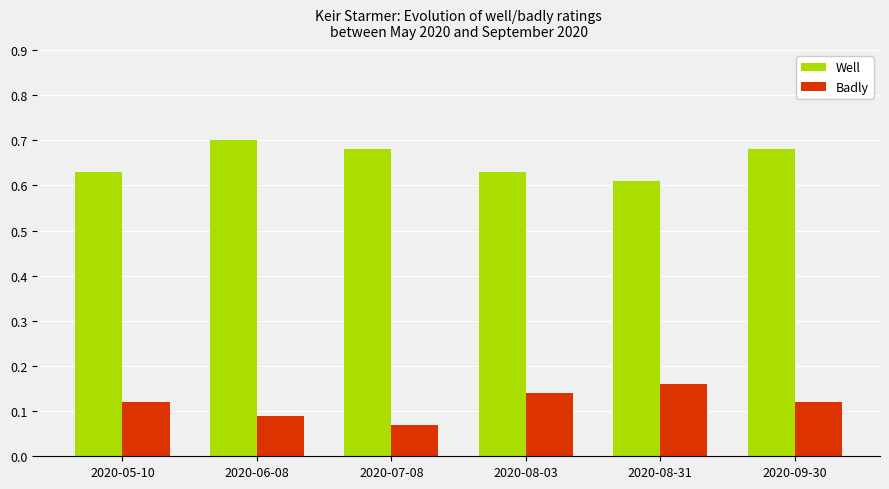

Rank the series by their average value, from highest to lowest.

Well, Badly